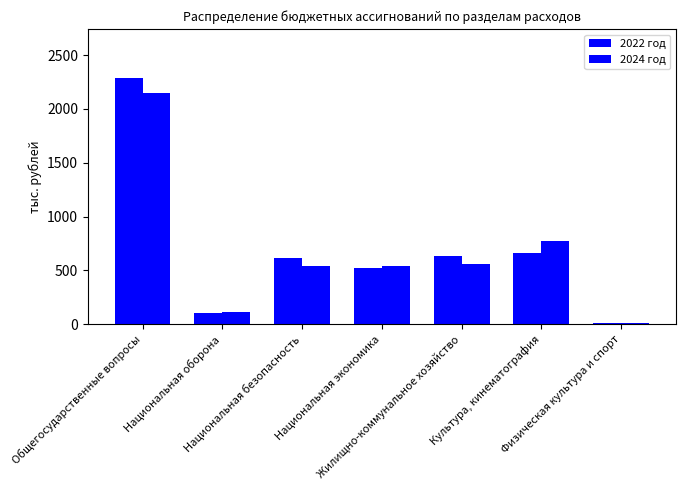

What is the sum of all 2022 год values?

4828.1